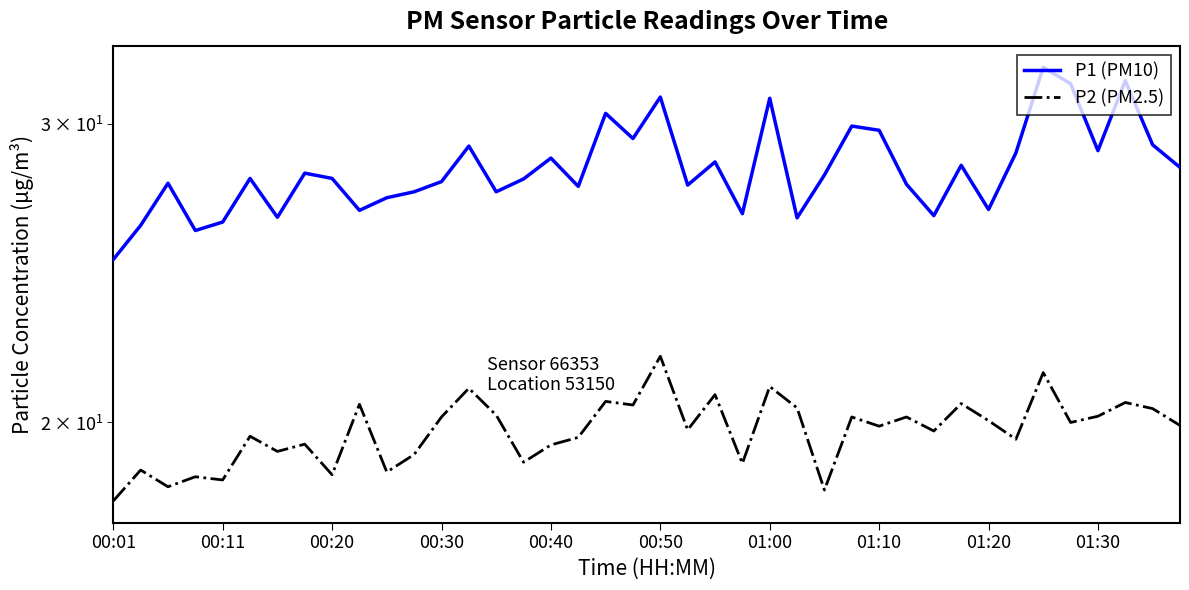

Count the number of data series in this chart.

2